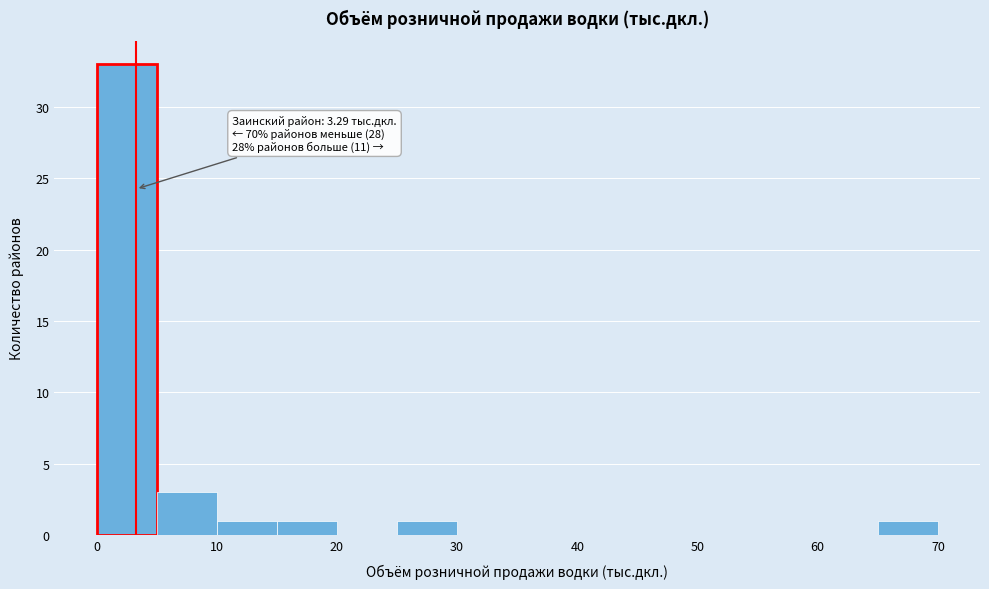

Over which range of the x-axis is the bar tallest?

0 to 5